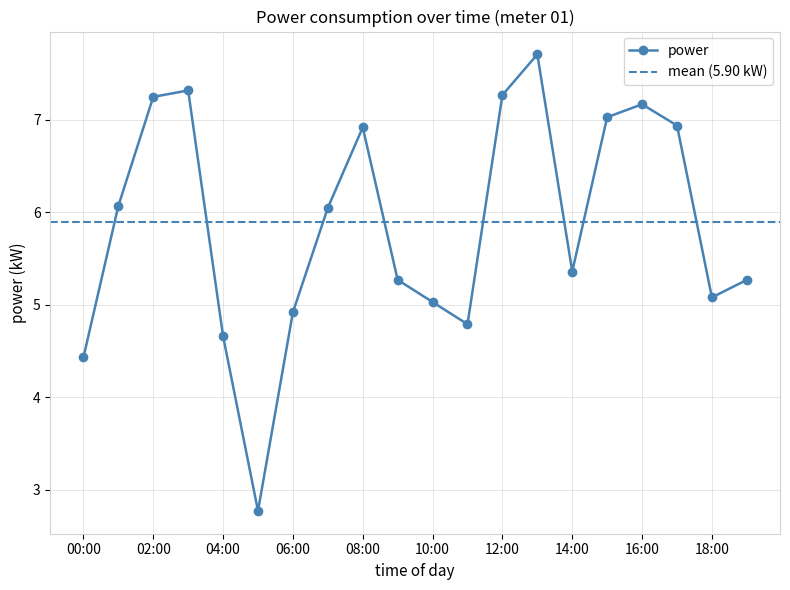

In power, how many points are lower than both neighbors (excluding endpoints)?

4